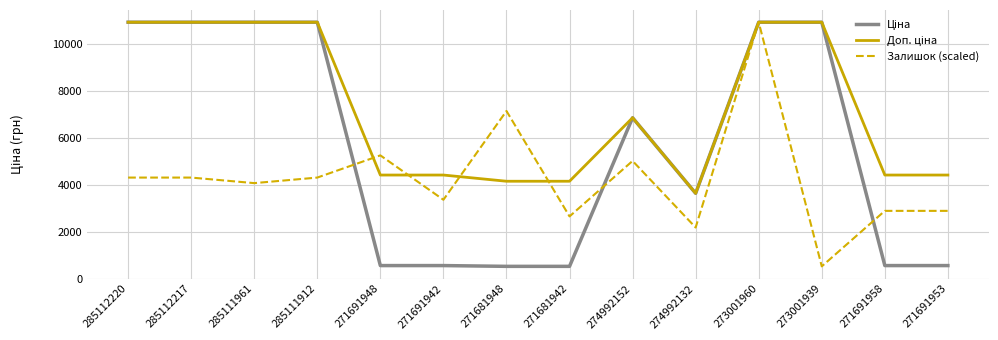

The value of Залишок (scaled) at 271691953 is 2890.5. True or false?

True